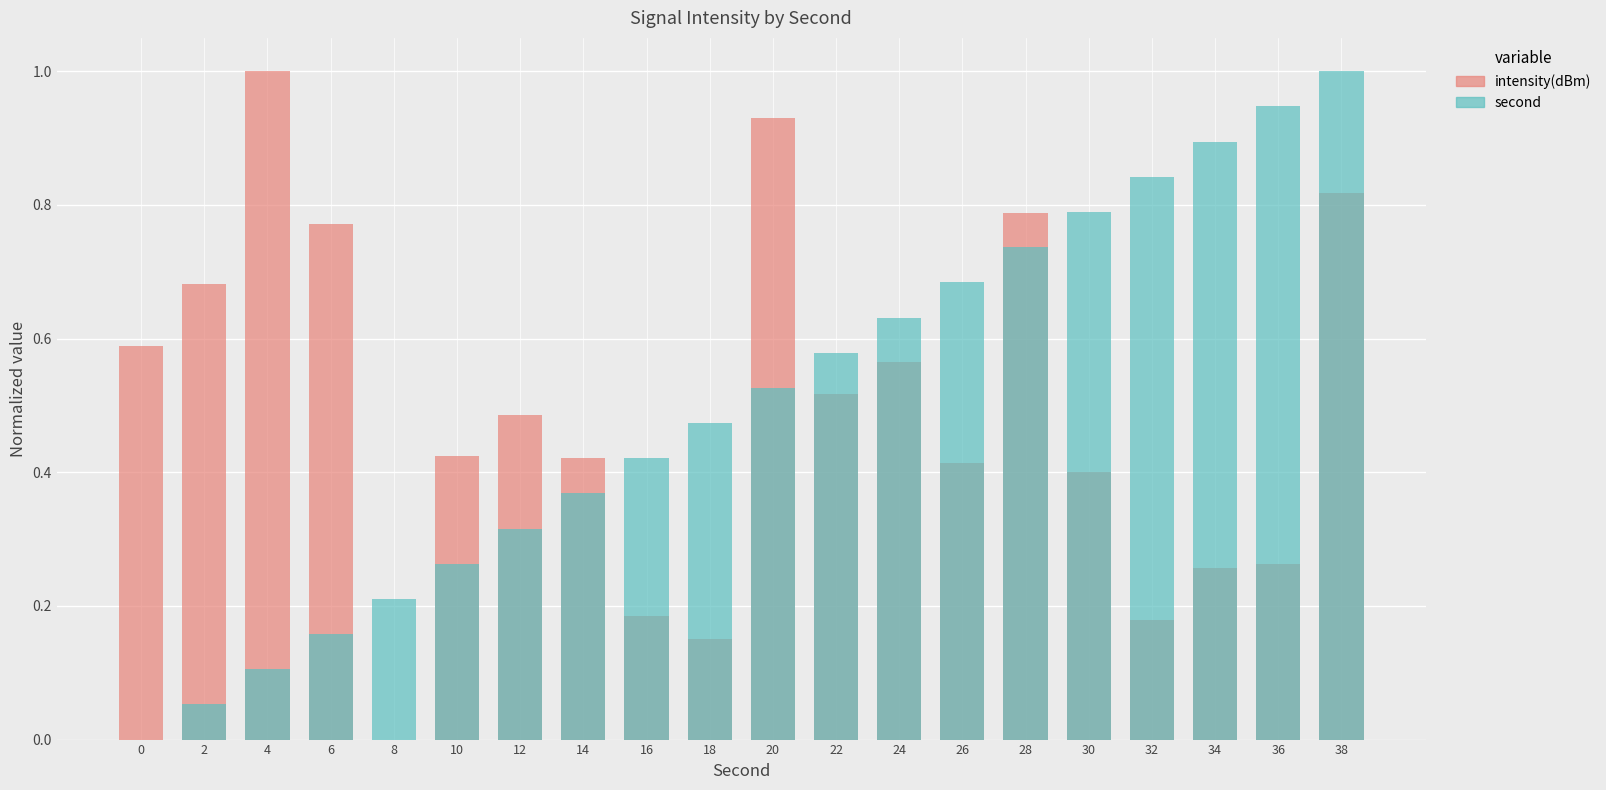

What is the value of the intensity(dBm) bar at the 6th from the left?

0.4